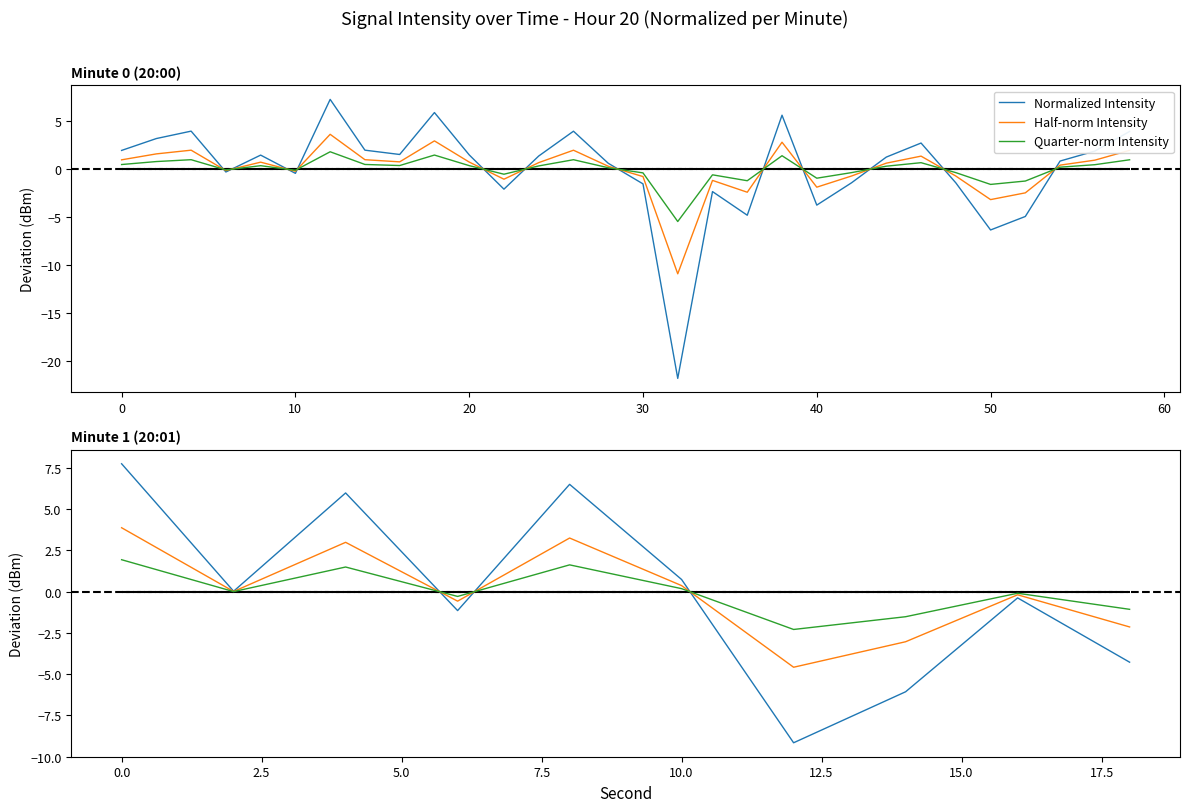

Which series changed the most between 10 and 40?

Normalized Intensity